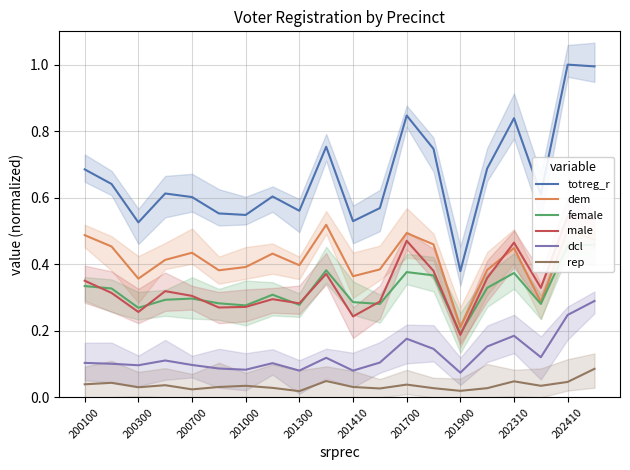

Between 15 and 19, which series saw the biggest shift?

totreg_r